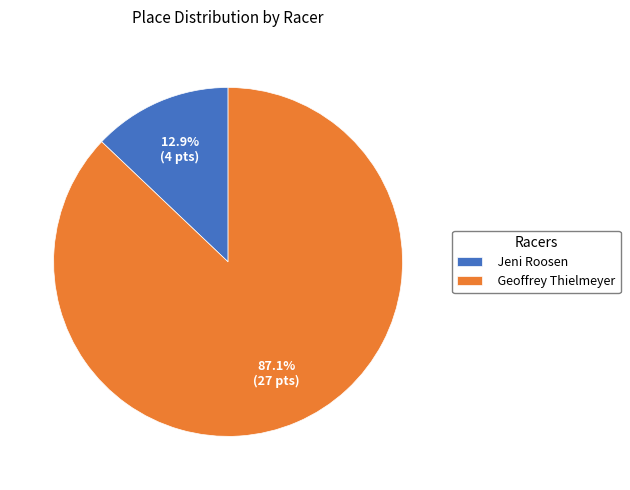

Count the number of slices in the pie.

2